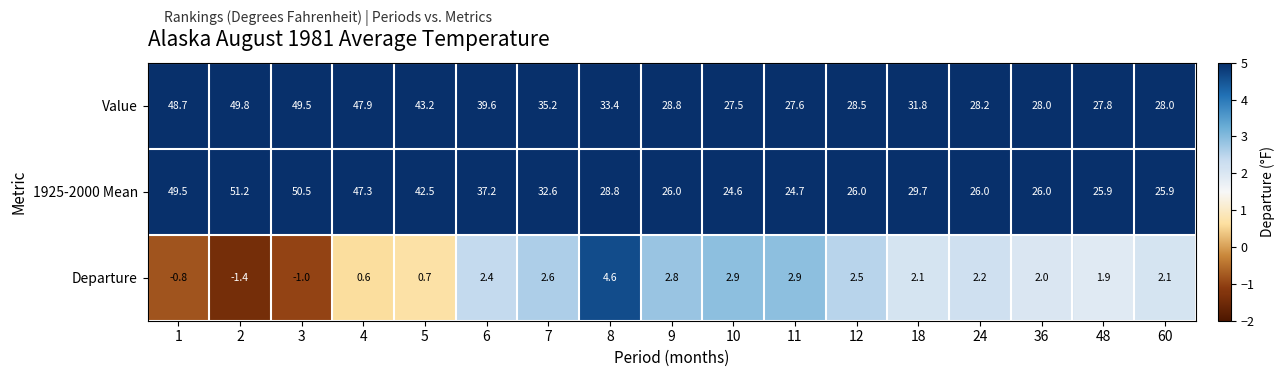

Which series has the largest range (max minus min)?

1925-2000 Mean